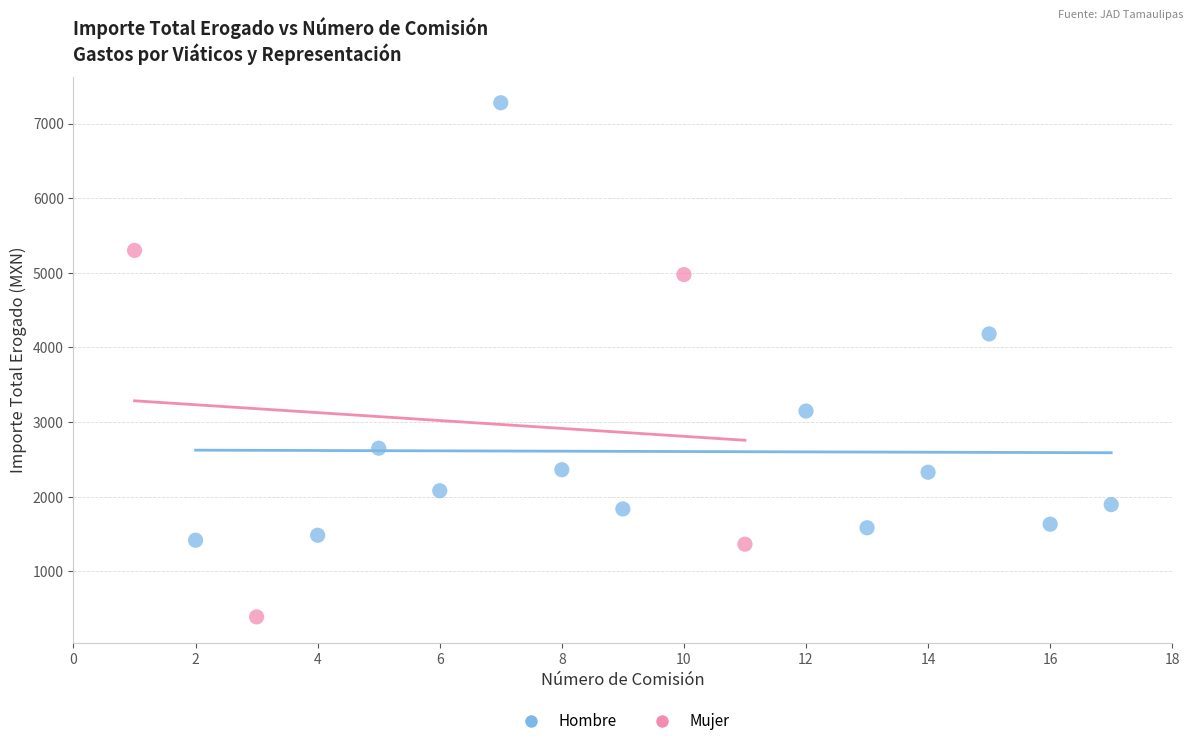

Which series reaches the minimum Y coordinate?

Mujer